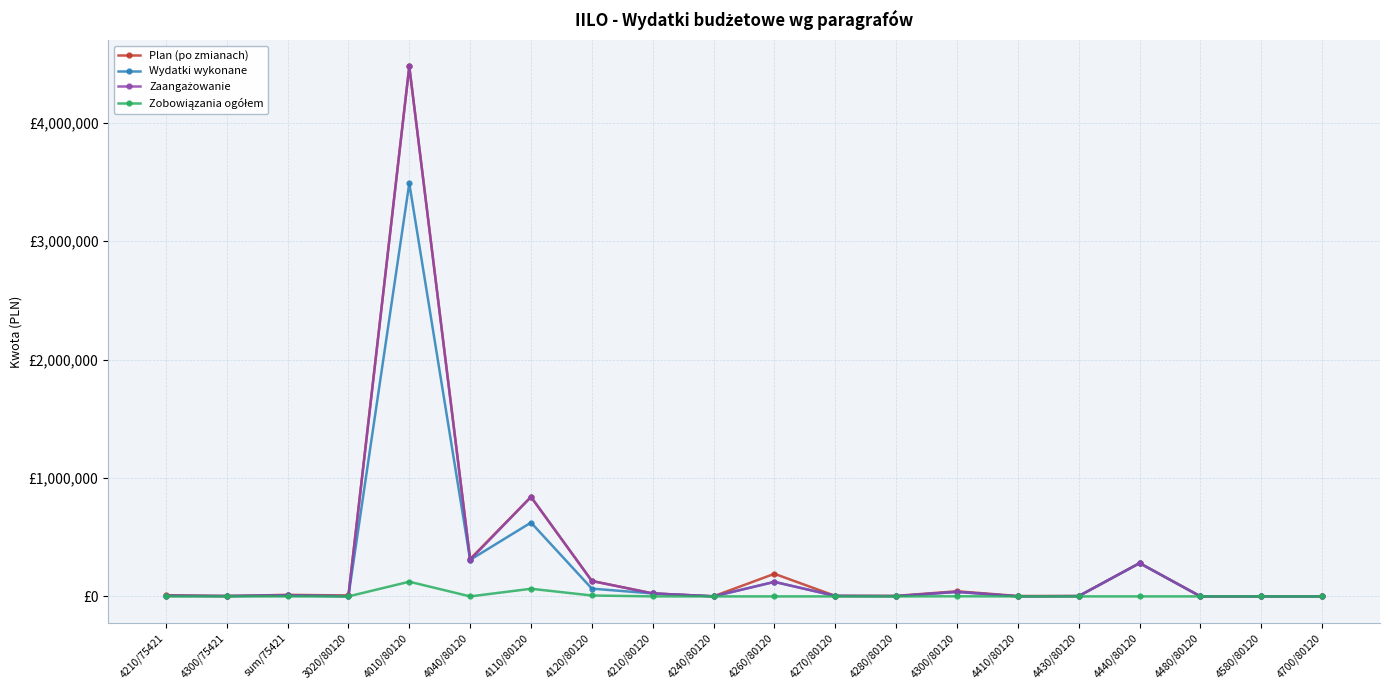

Is this an area chart (filled region under the line)?

No